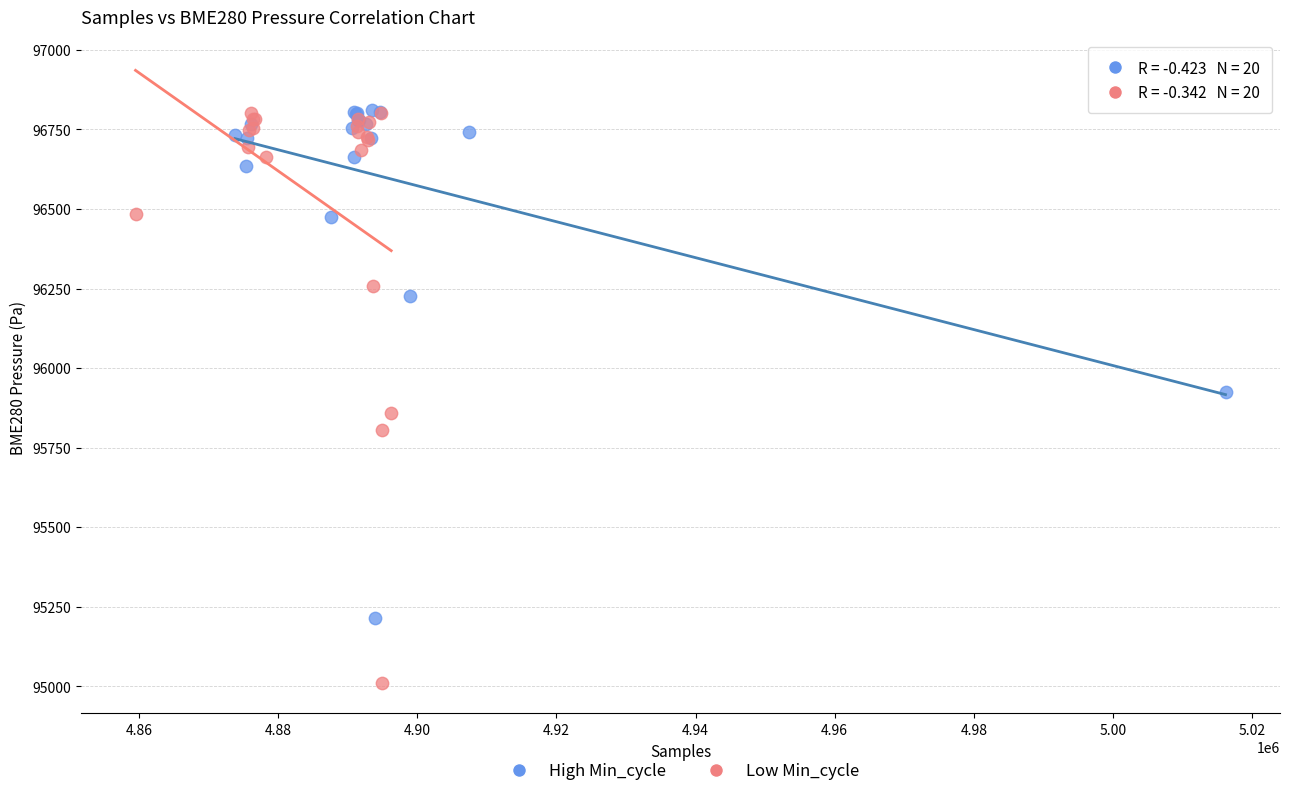

Which series contains the lowest Y value?

Low Min_cycle